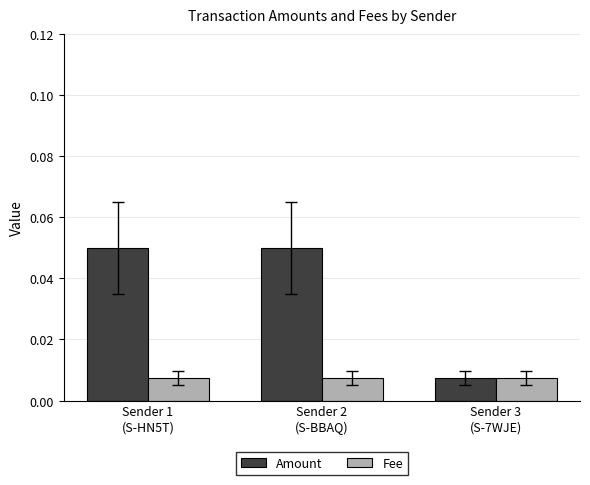

Rank the series by their maximum value, from highest to lowest.

Amount, Fee